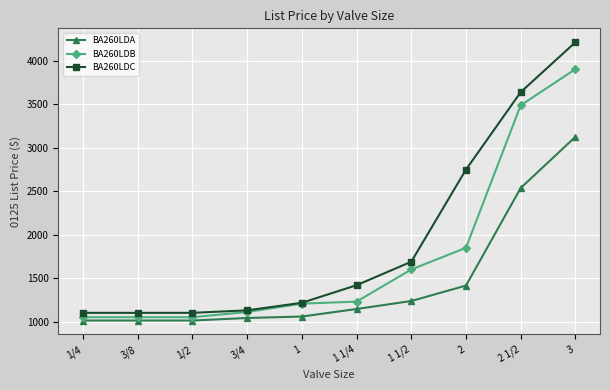

At which label is BA260LDA closest to 2069?

2 1/2